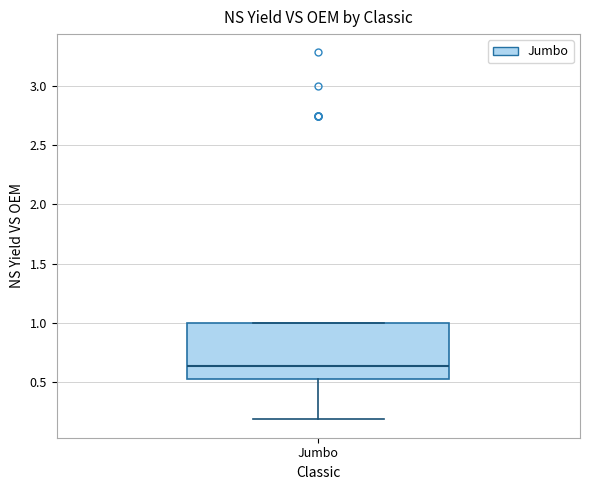

Where is the lower edge of the box for Jumbo on the y-axis? The values are not printed on the chart, so give them approximately, as read against the axis.

0.50